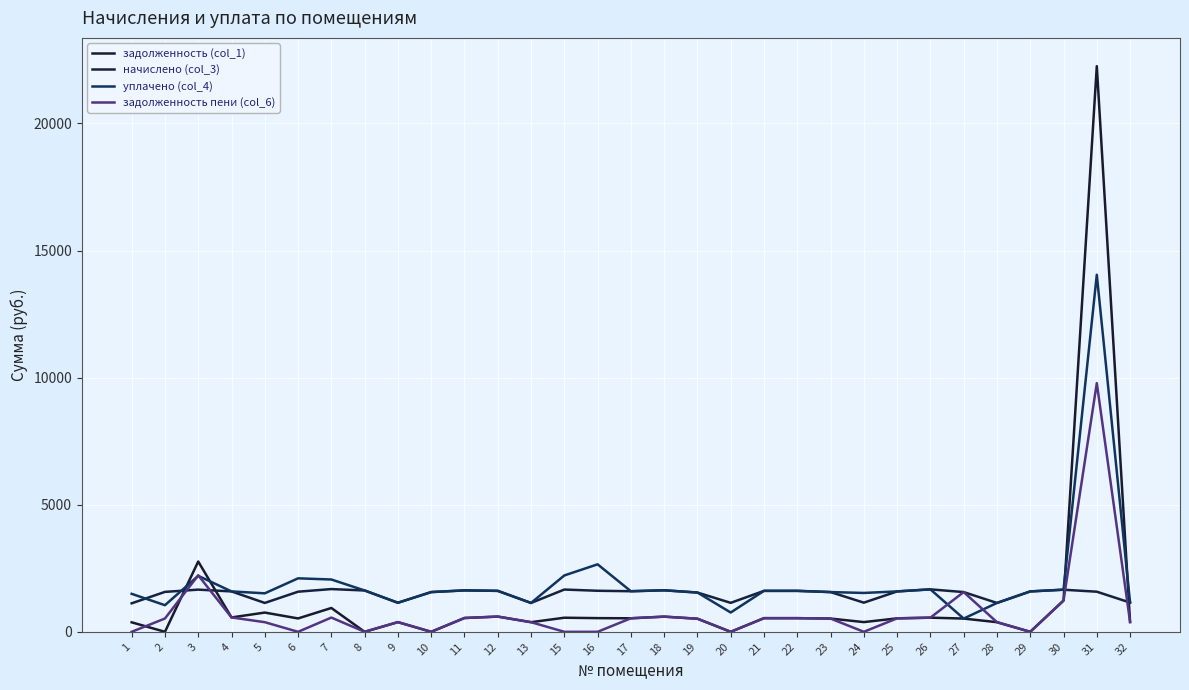

List the series in order of their peak value, lowest first.

начислено (col_3), задолженность пени (col_6), уплачено (col_4), задолженность (col_1)